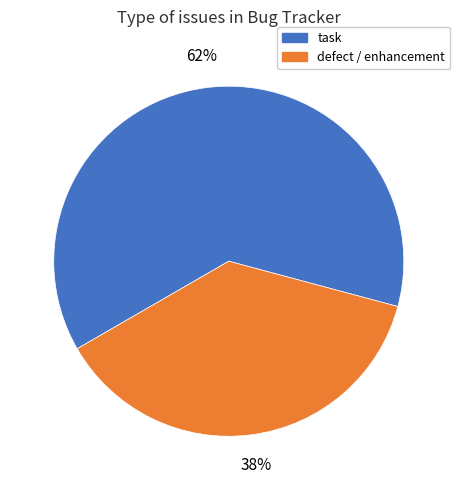

What is the ratio of the value at defect / enhancement to the value at task?

0.6